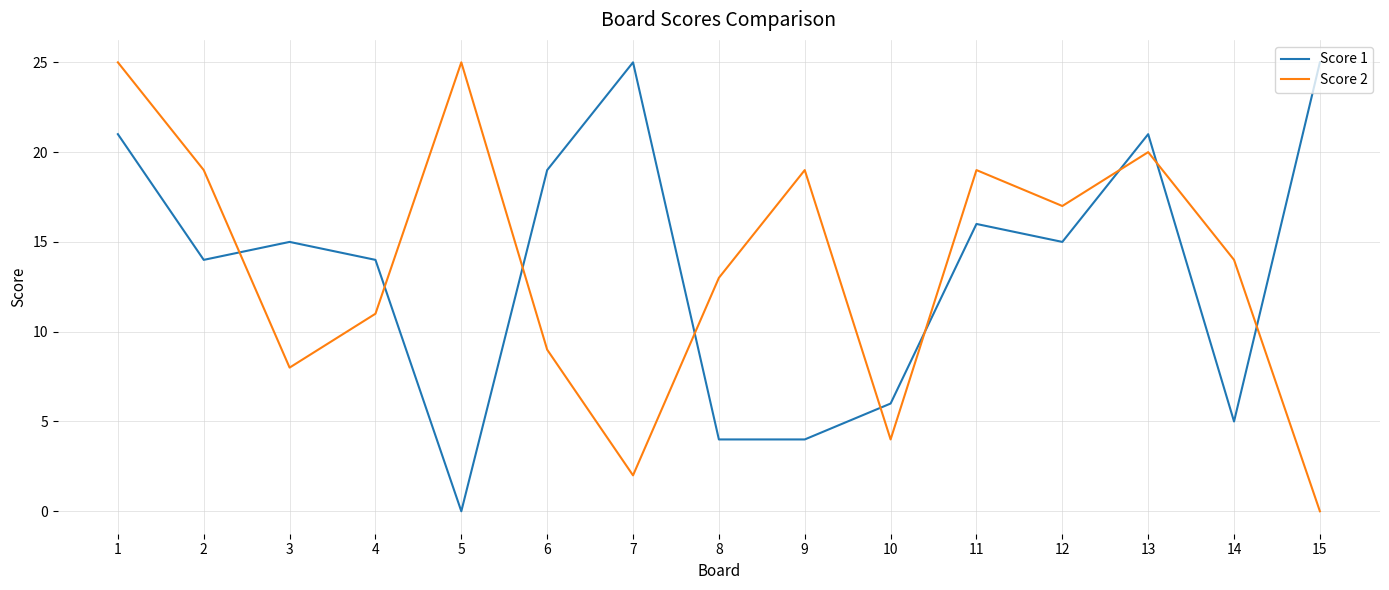

What is the sum of the Score 1 values at 5 and 14?

5